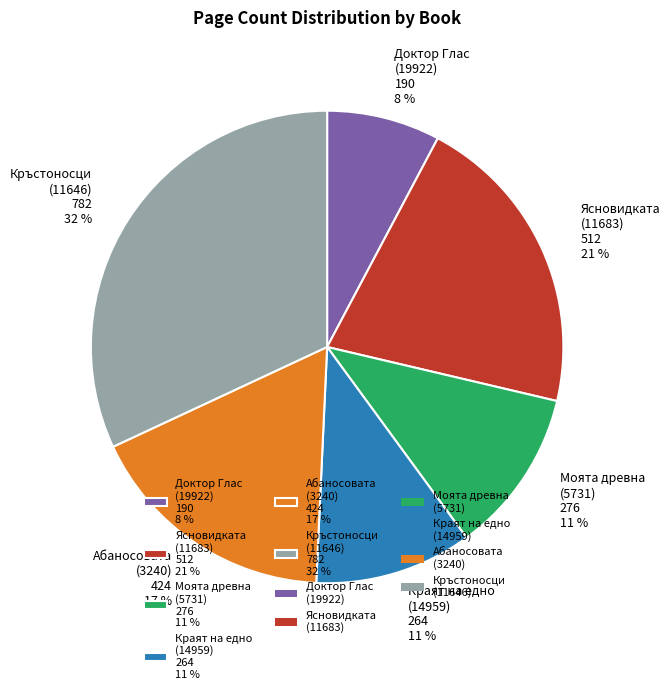

Does Краят на едно (14959) 264 11 % account for over 50% of the chart?

No